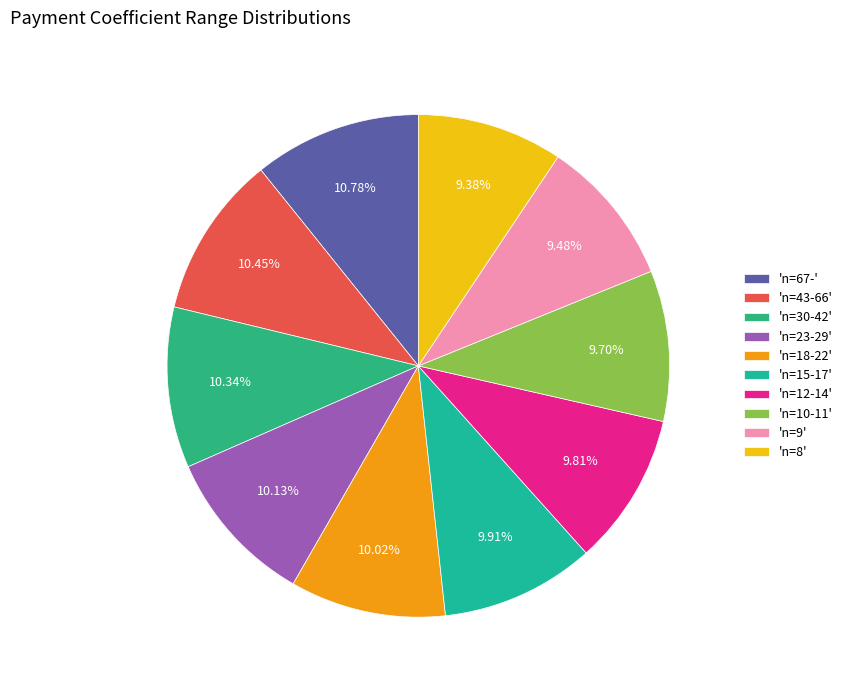

Which category has the smallest portion of the pie?

n=8